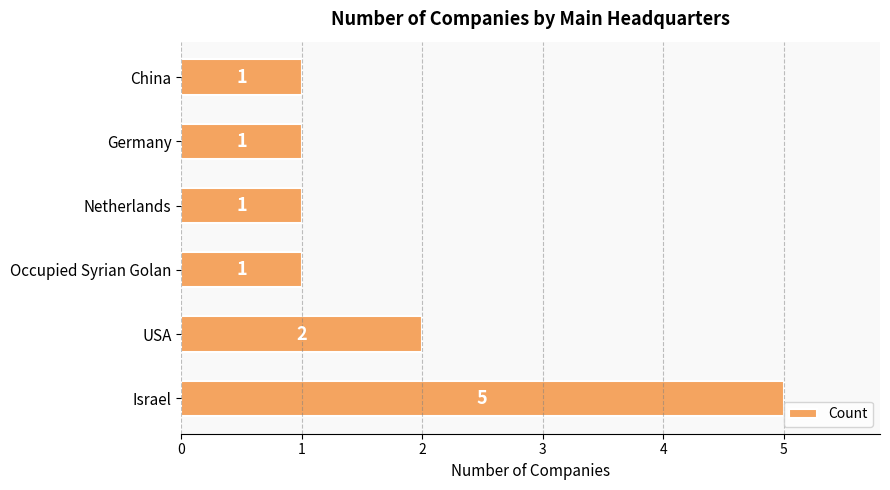

How many values are between 1 and 2?

5